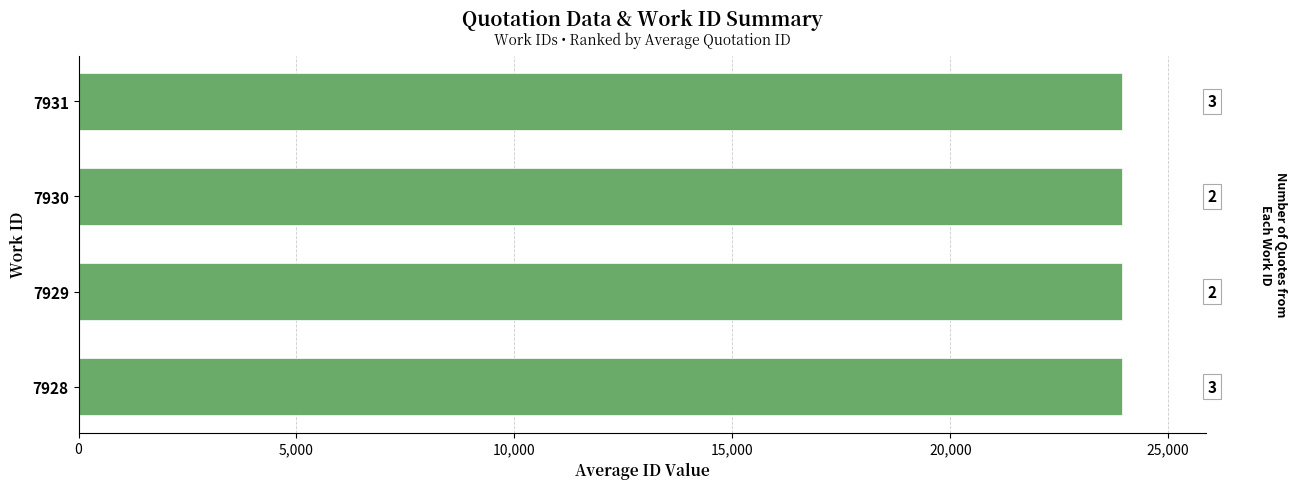

Does the chart contain any negative values?

No